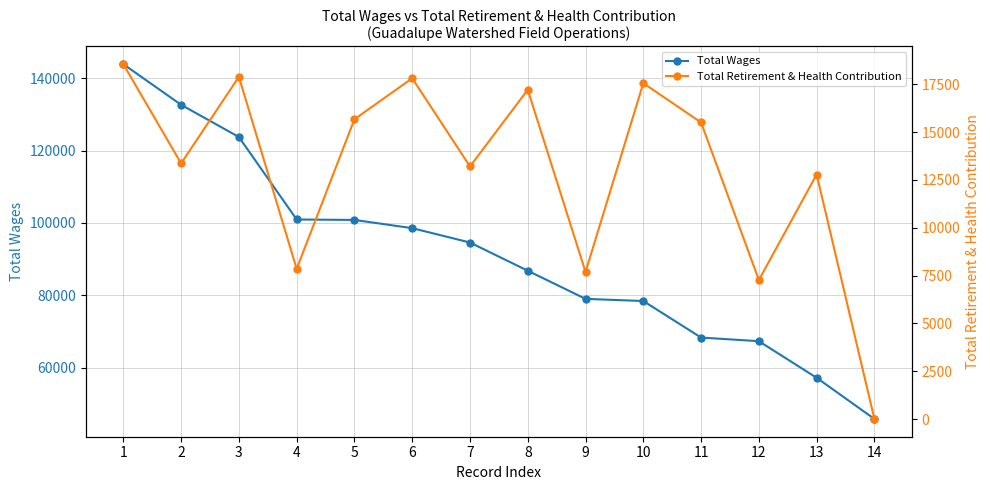

Which series has the largest range (max minus min)?

Total Wages